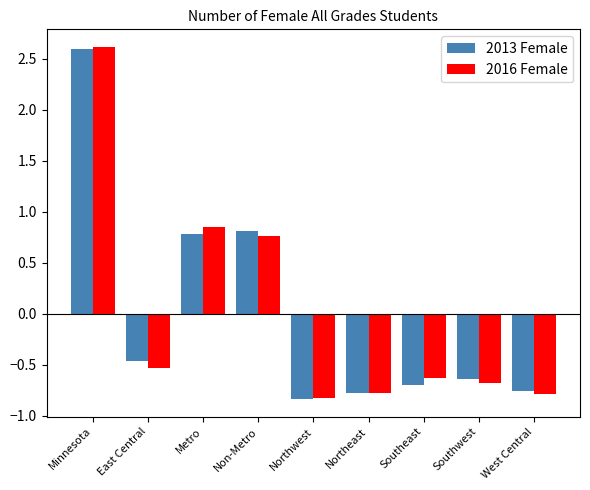

How many data points in 2013 Female are above 0?

3